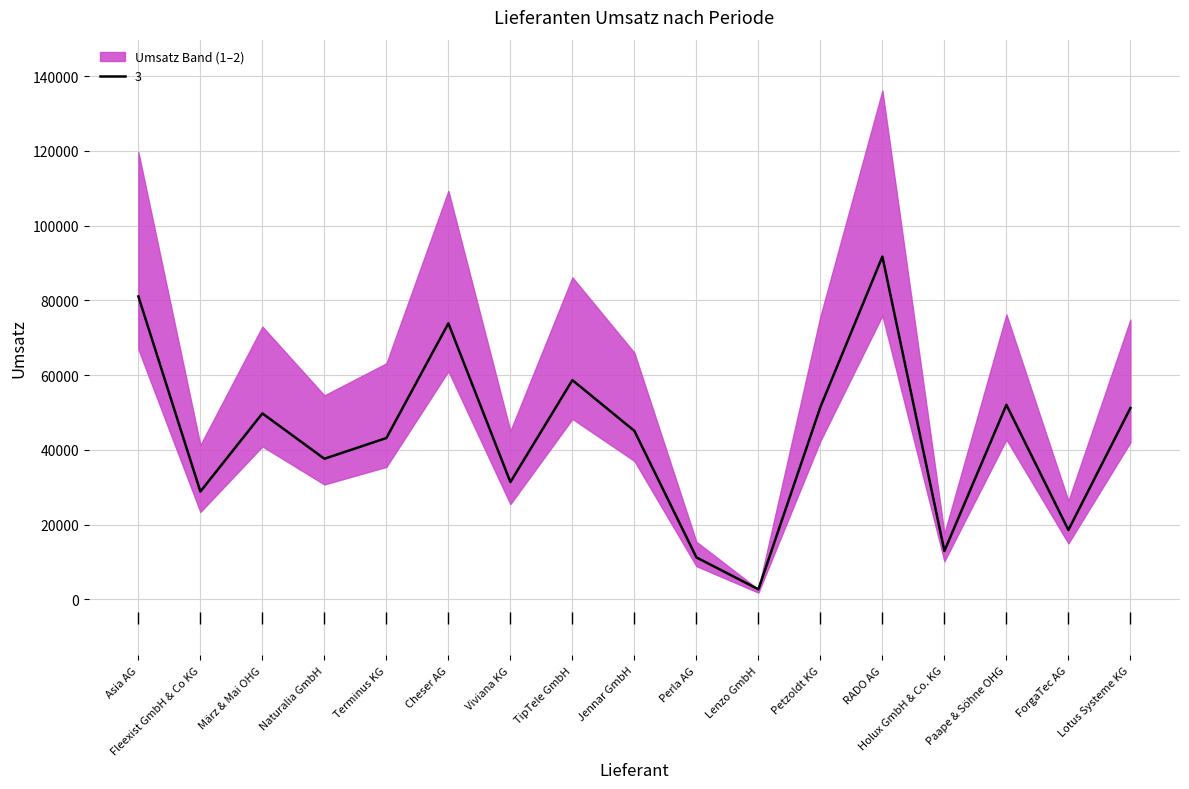

True or false: 3 has a value of 30647 at ForgaTec AG.

False